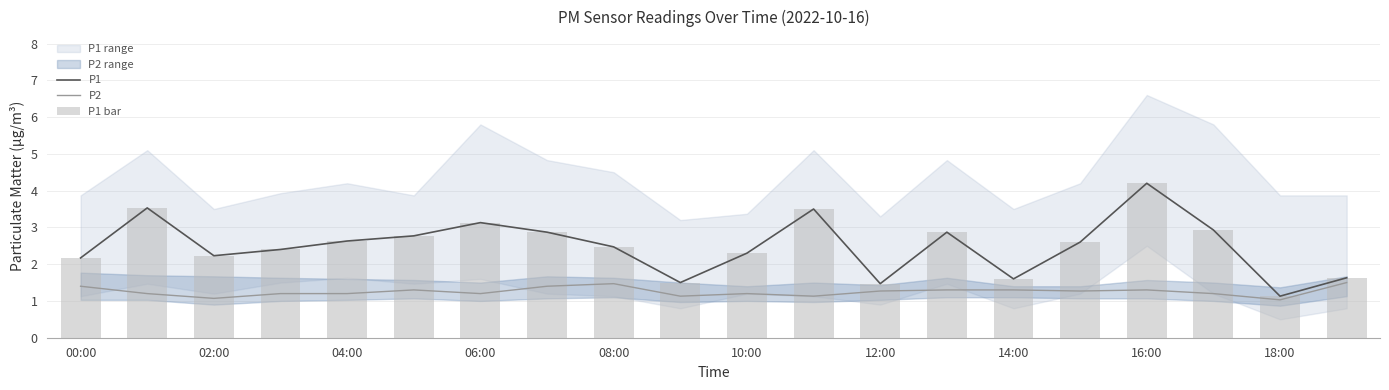

What position from the right is 19?

1